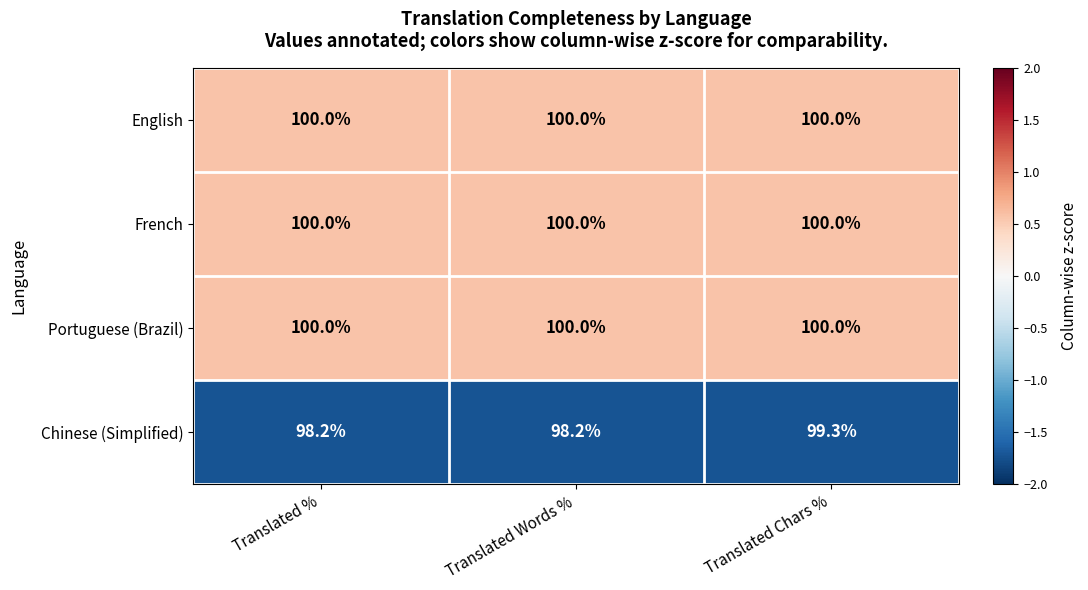

What is the sum of the Portuguese (Brazil) values at Translated Words % and Translated %?

200.0